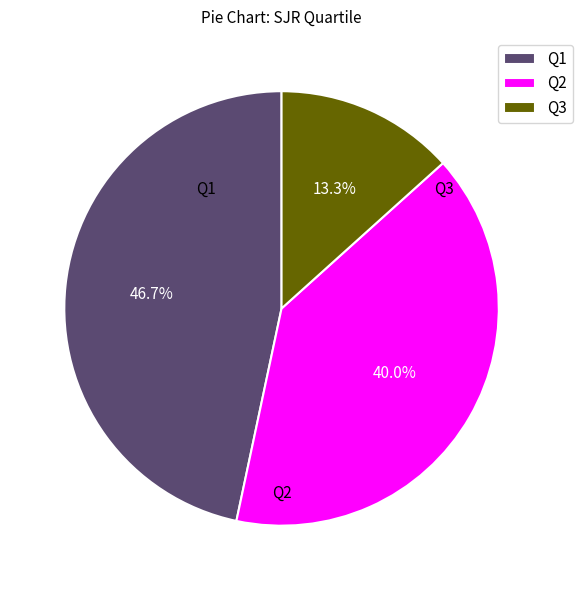

Which category has the smallest portion of the pie?

Q3